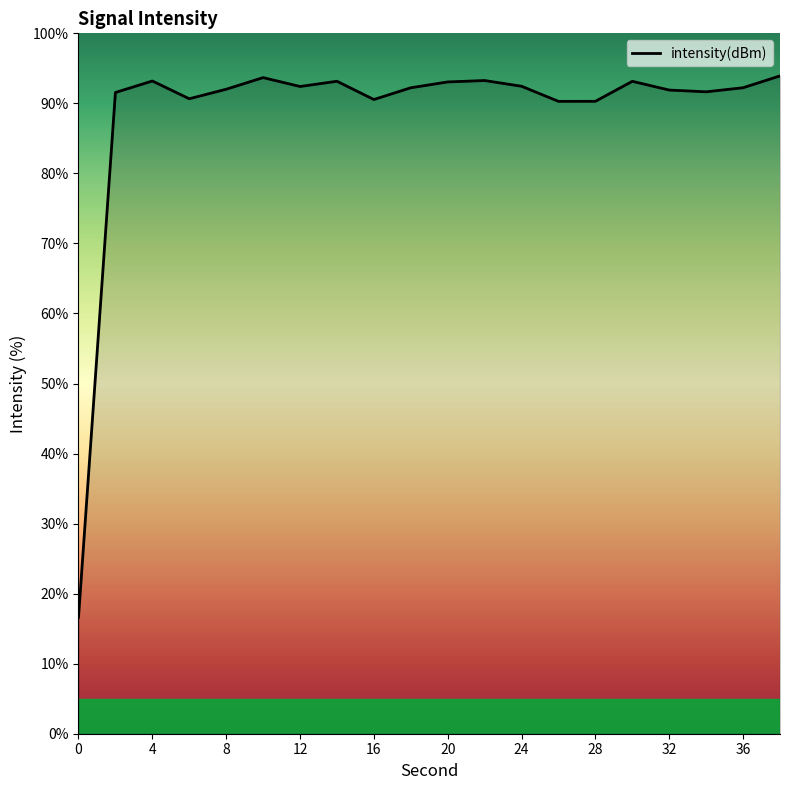

What is the minimum value shown in the chart?

16.6